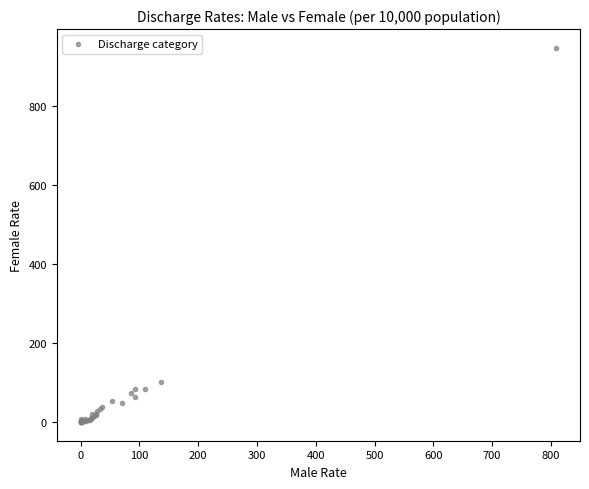

What Y value in the scatter plot is closest to 474?

101.5